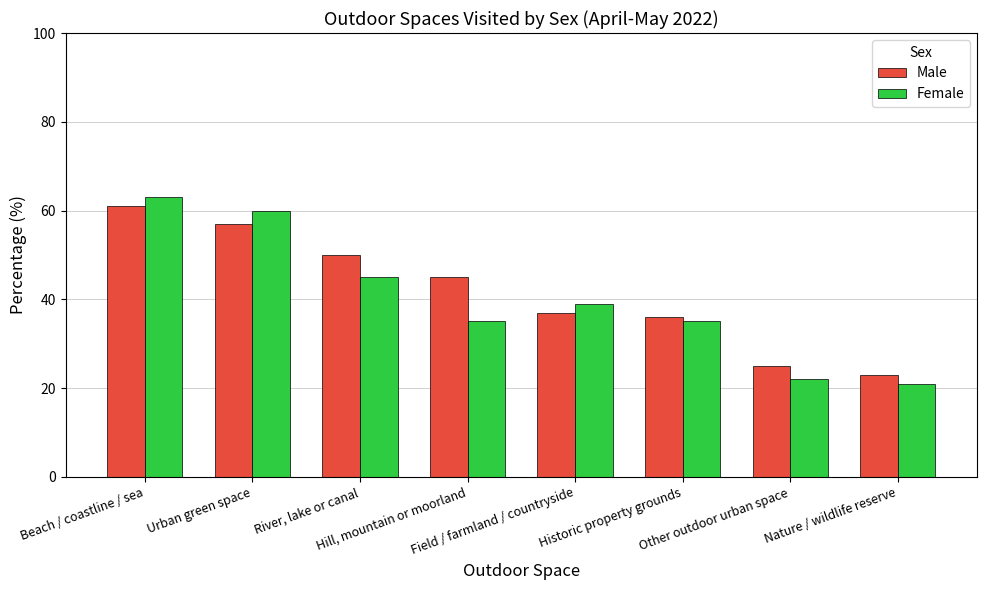

Which category has the highest value across all series?

Beach / coastline / sea